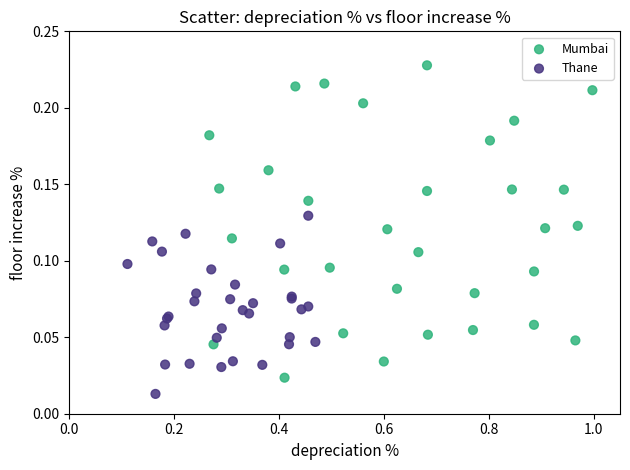

Which series has the widest spread of Y values?

Mumbai